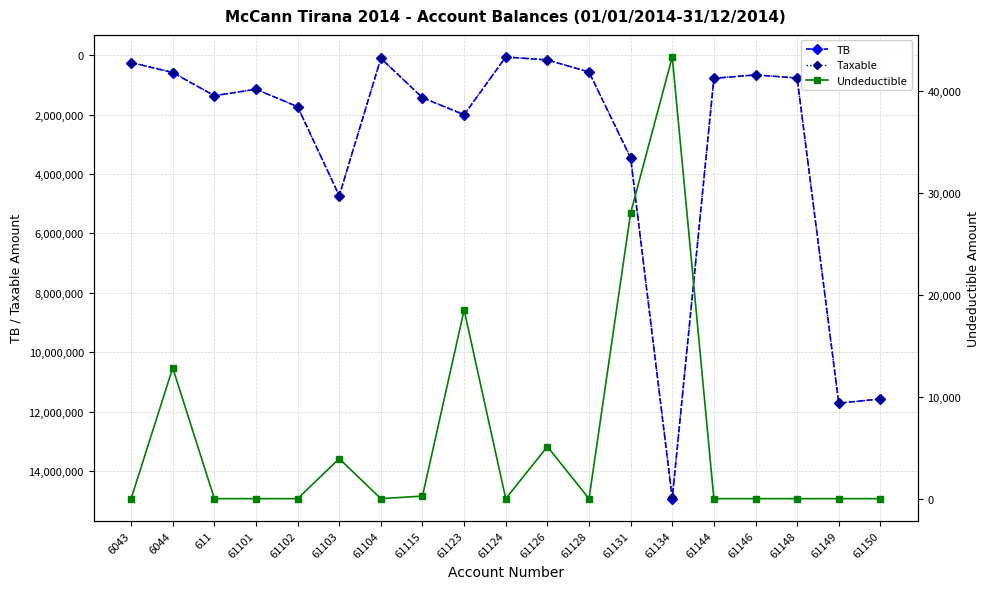

The value of TB at 61104 is 29974.4. True or false?

False